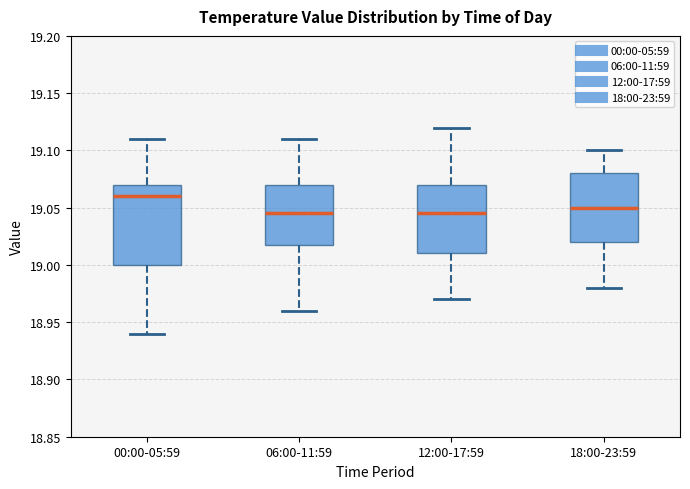

Reading left to right, read every box against the y-axis: the position of its median line, the range the box covers, and the ends of its whiskers. The values are not printed on the chart, so give them approximately, as read against the axis.

00:00-05:59: median 19.060, box 19.000 to 19.070, whiskers 18.940 to 19.110
06:00-11:59: median 19.045, box 19.020 to 19.070, whiskers 18.960 to 19.110
12:00-17:59: median 19.045, box 19.010 to 19.070, whiskers 18.970 to 19.120
18:00-23:59: median 19.050, box 19.020 to 19.080, whiskers 18.980 to 19.100